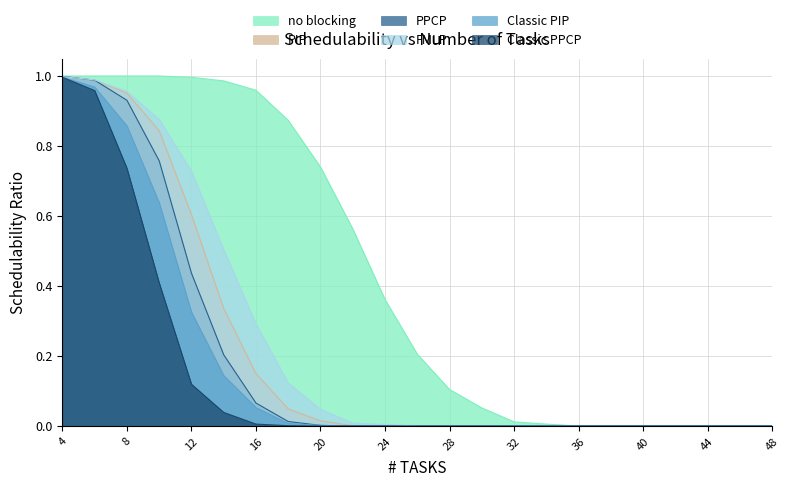

Rank the series by their maximum value, from lowest to highest.

Classic PIP, Classic PPCP, FMLP, PIP, PPCP, no blocking